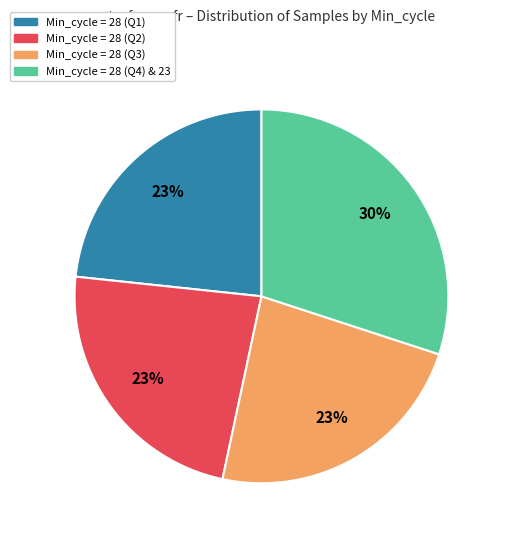

To the nearest percent, what portion does Min_cycle = 28 (Q2) represent?

23%